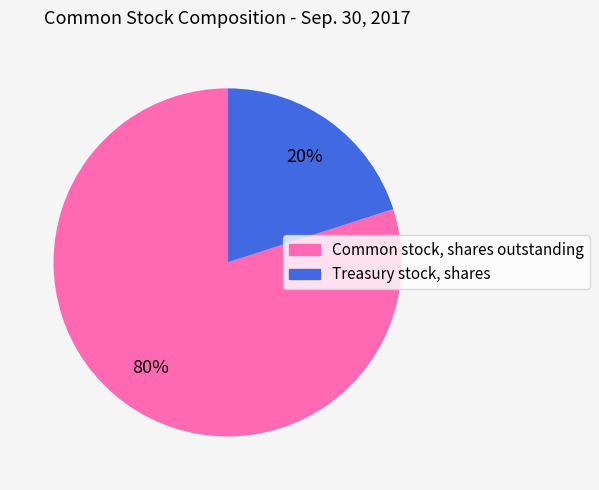

Do Treasury stock, shares and Common stock, shares outstanding together represent more than half of the pie?

Yes